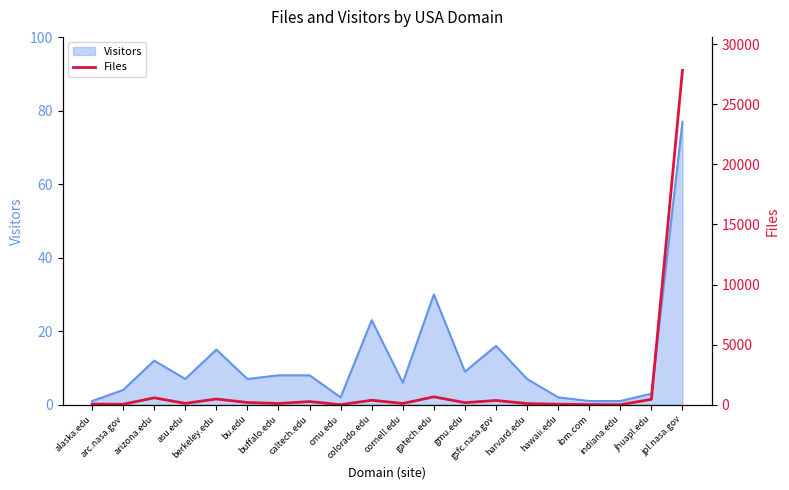

Reading left to right, what are all the values shown in this chart?

alaska.edu=56	arc.nasa.gov=33	arizona.edu=572	asu.edu=110	berkeley.edu=474	bu.edu=183	buffalo.edu=97	caltech.edu=261	cmu.edu=3	colorado.edu=371	cornell.edu=102	gatech.edu=656	gmu.edu=168	gsfc.nasa.gov=352	harvard.edu=95	hawaii.edu=41	ibm.com=13	indiana.edu=1	jhuapl.edu=445	jpl.nasa.gov=27831